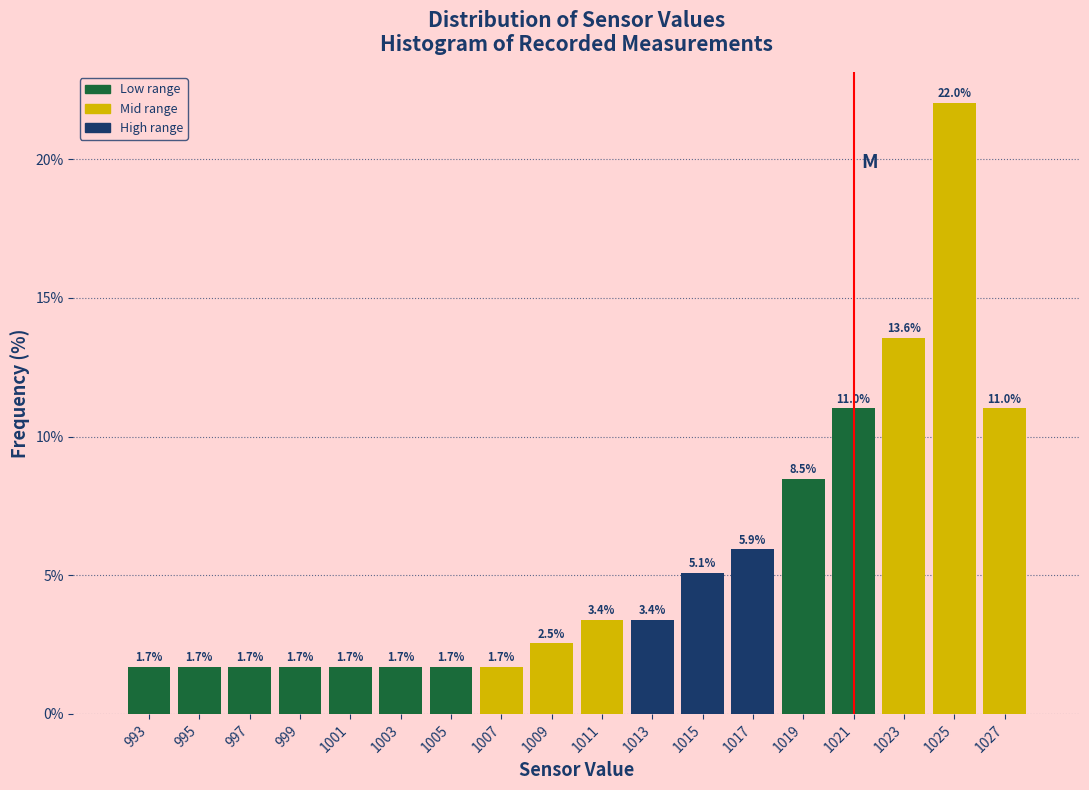

Reading left to right, transcribe this chart: for each bar, give the range it covers on the x-axis and its height.

992 to 994: 1.7
994 to 996: 1.7
996 to 998: 1.7
998 to 1000: 1.7
1000 to 1002: 1.7
1002 to 1004: 1.7
1004 to 1006: 1.7
1006 to 1008: 1.7
1008 to 1010: 2.5
1010 to 1012: 3.4
1012 to 1014: 3.4
1014 to 1016: 5.1
1016 to 1018: 5.9
1018 to 1020: 8.5
1020 to 1022: 11.0
1022 to 1024: 13.6
1024 to 1026: 22.0
1026 to 1028: 11.0